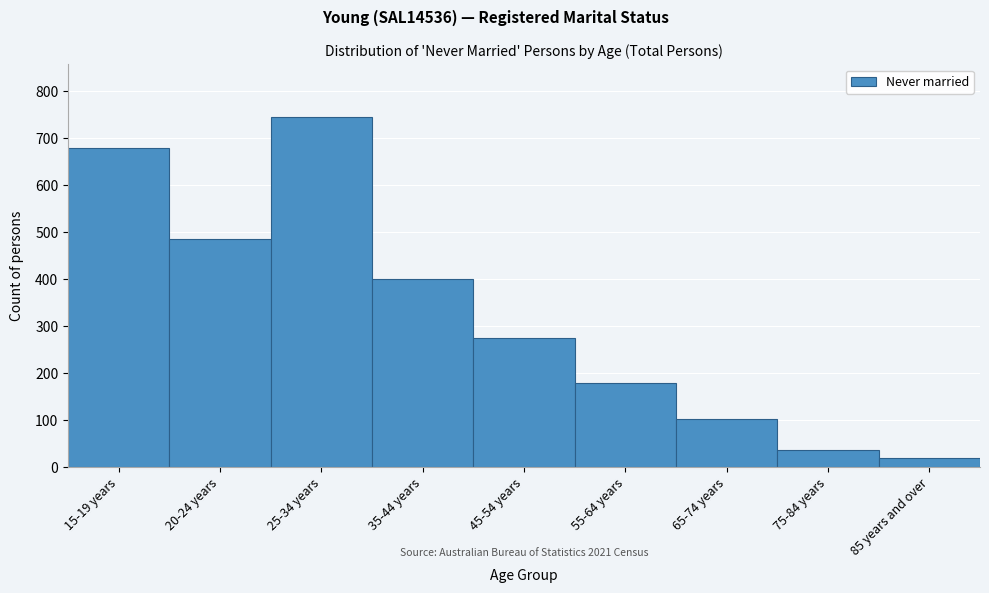

Reading left to right, transcribe all the data shown in this chart.

15-19 years=678	20-24 years=486	25-34 years=745	35-44 years=401	45-54 years=274	55-64 years=180	65-74 years=102	75-84 years=37	85 years and over=20